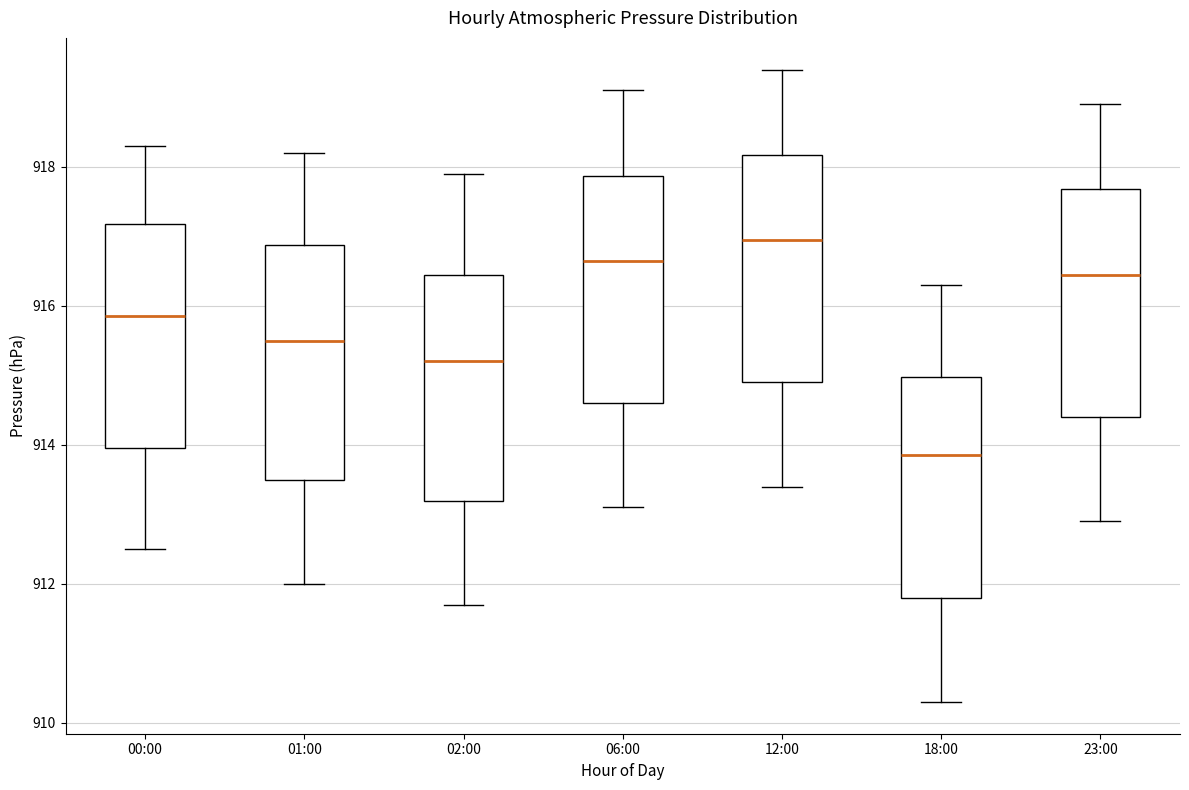

Where does the upper whisker of the box for 02:00 end on the y-axis? The values are not printed on the chart, so give them approximately, as read against the axis.

918.0